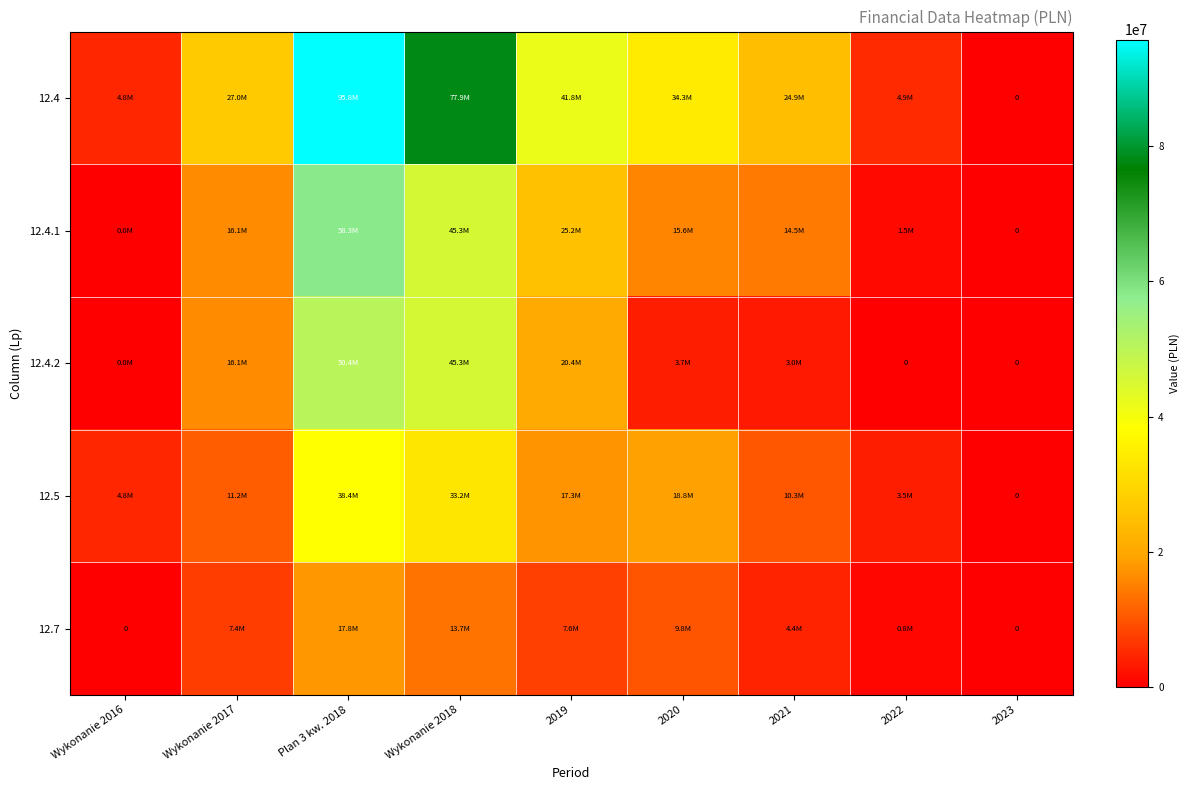

At which label does 12.4.1 reach its minimum?

2023